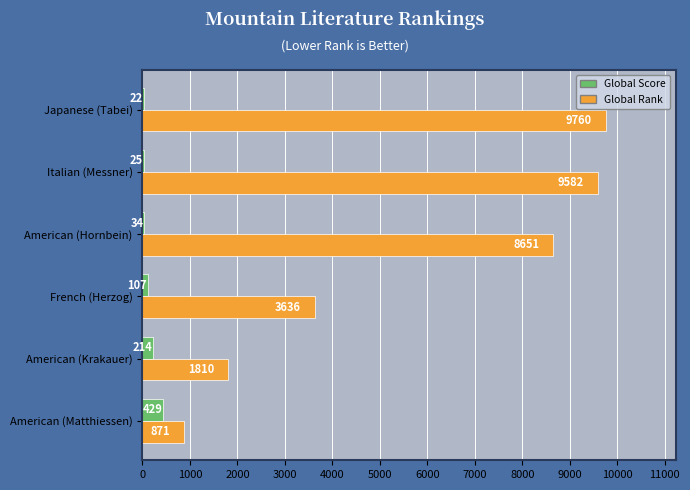

Which series changed the most between American (Krakauer) and Italian (Messner)?

Global Rank